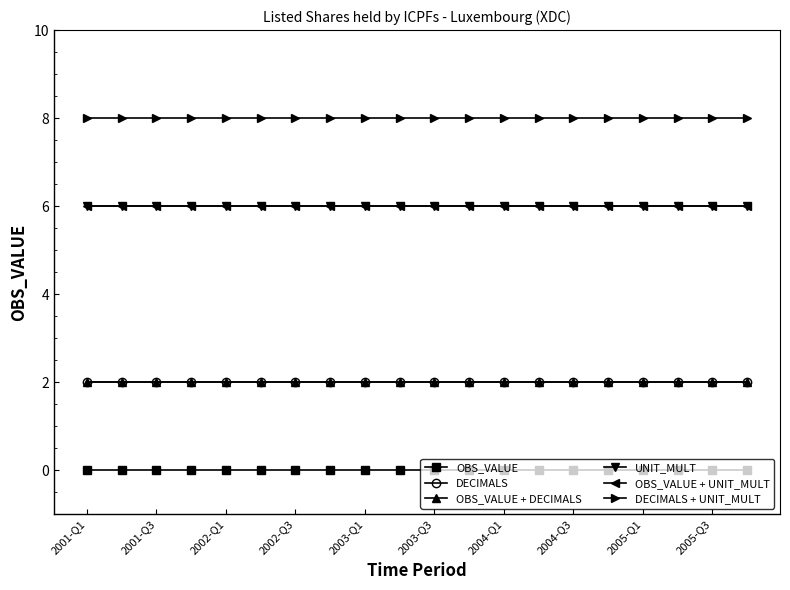

True or false: DECIMALS + UNIT_MULT and DECIMALS cross at least once.

False